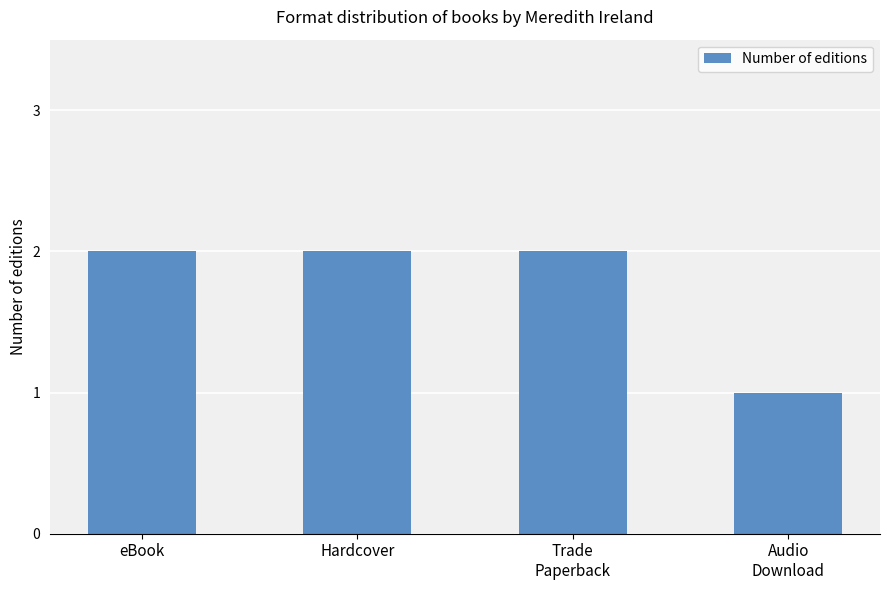

How many series are shown in this chart?

1